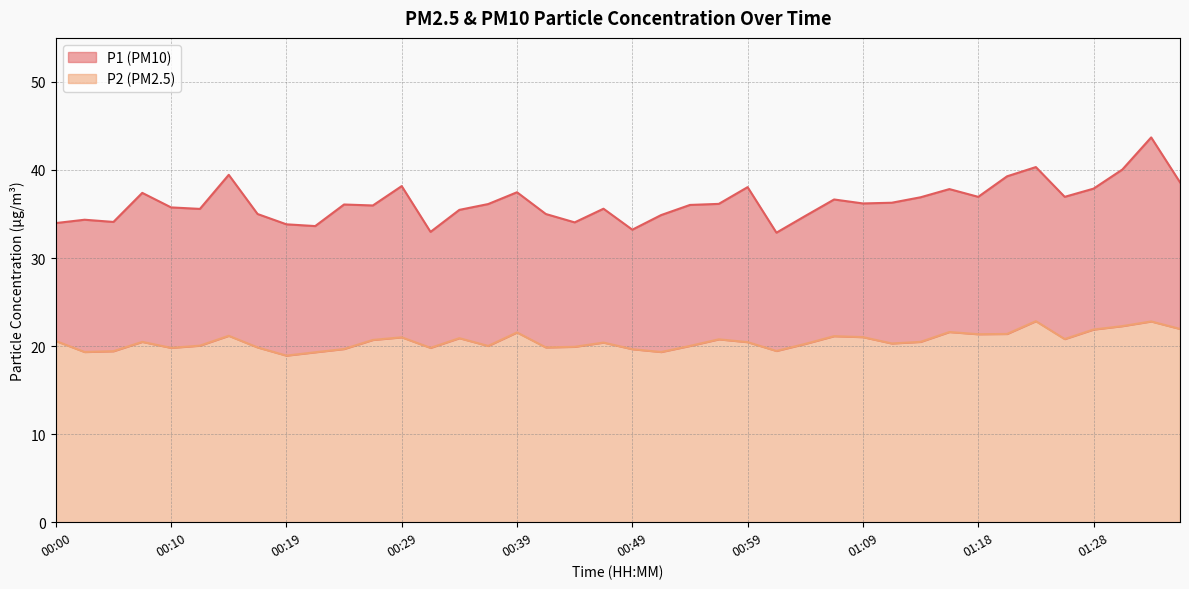

What is the spread (max minus min) of values at 01:26?

16.2